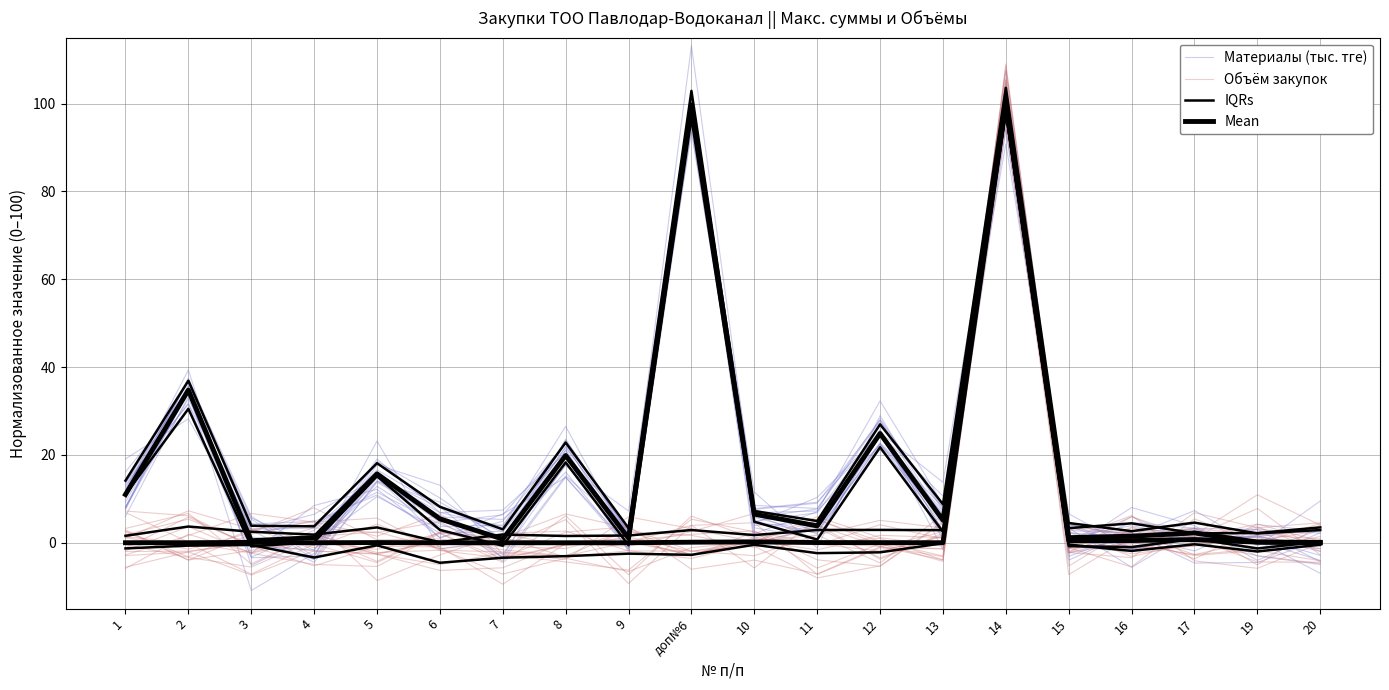

Reading left to right, list all the values displayed in this chart.

Материалы (тыс. тге): 12.7	34.3	2.7	6.5	14.9	4.6	6.4	22.6	-0.6	101.6	4.9	2.2	25.7	-1.6	94.0	-0.8	-2.0	3.3	-3.0	-4.9
Объём закупок: 1.8	5.4	-0.3	1.4	2.5	-1.4	0.8	0.0	0.3	-2.6	0.3	1.8	5.1	3.4	107.5	-2.2	3.6	1.4	7.8	-2.7
IQRs: 11.0	30.5	-0.8	0.1	15.2	2.9	-0.7	18.3	-0.6	96.6	4.8	0.7	21.8	2.5	98.3	-0.8	-1.0	0.9	-1.3	0.2
Mean: 11.0	34.8	0.5	1.2	15.7	5.4	0.8	19.9	1.0	99.7	6.5	3.8	24.9	5.1	100.0	1.2	1.5	2.2	0.2	0.0